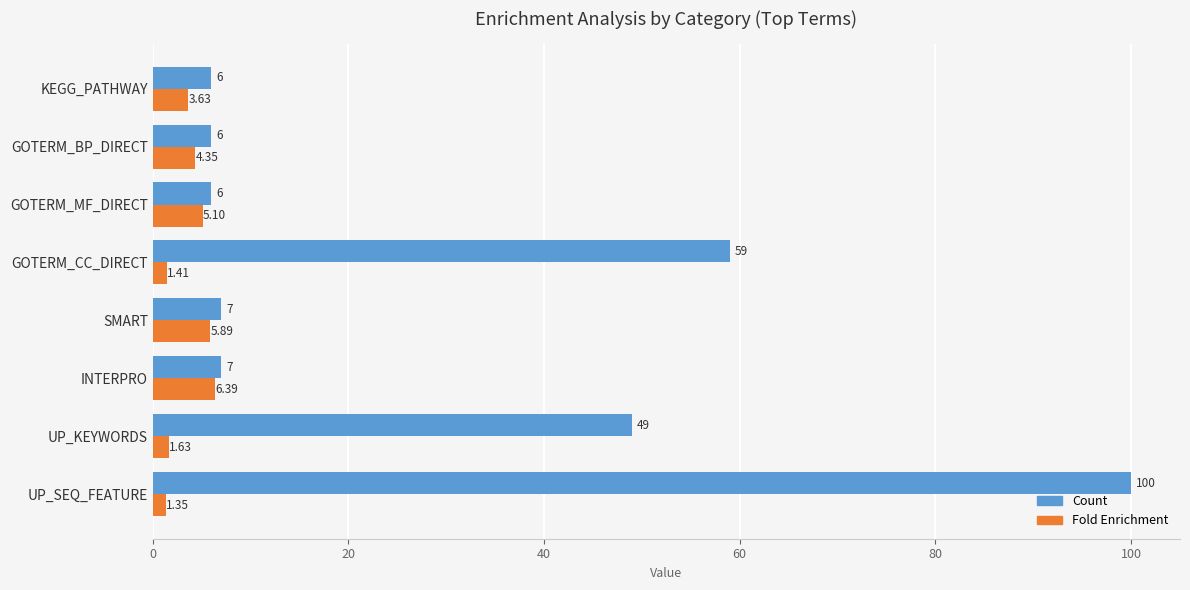

Which series has the largest total across all categories?

Count